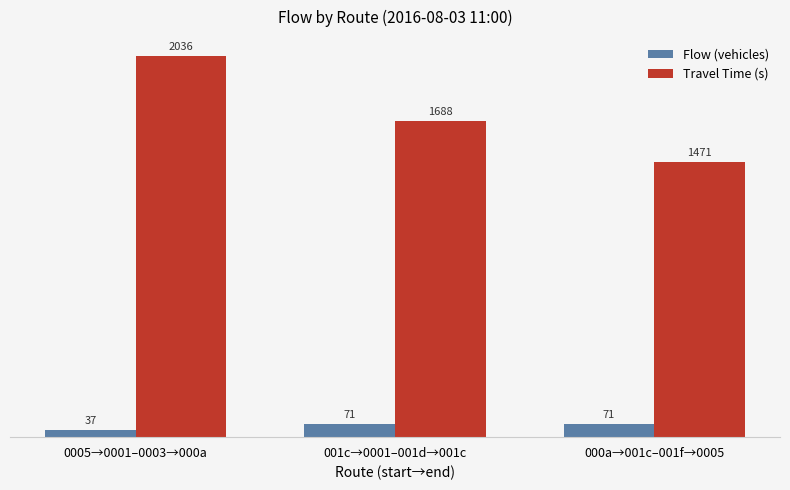

How many bars are there in each group?

2